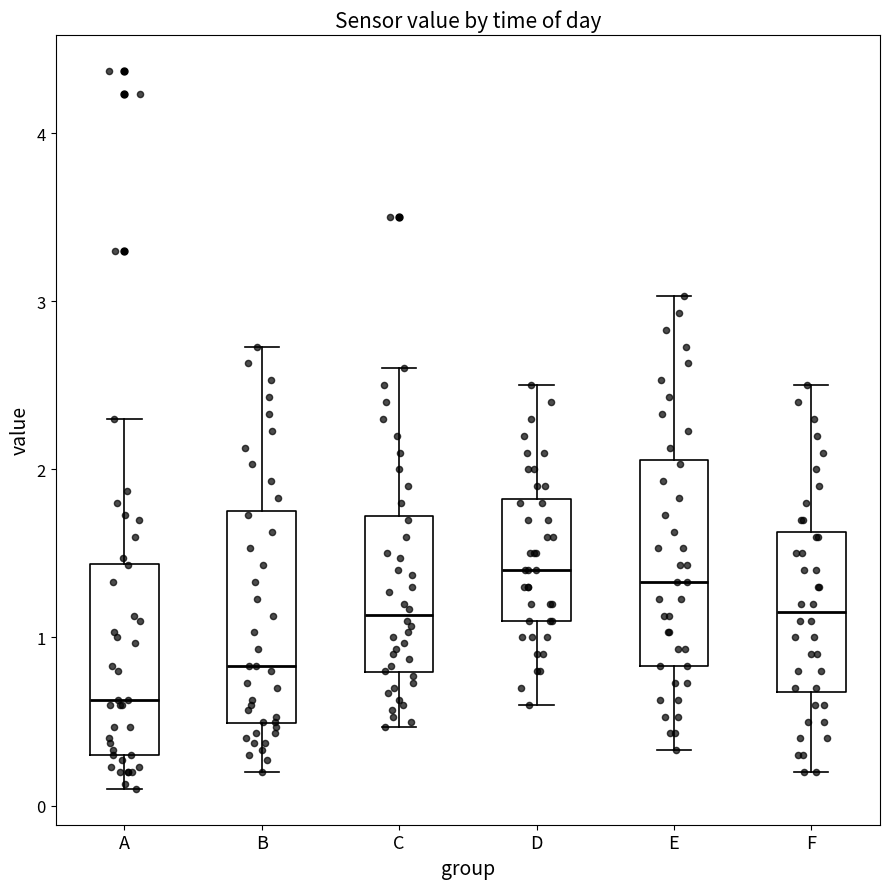

Reading left to right, read every box against the y-axis: the position of its median line, the range the box covers, and the ends of its whiskers. The values are not printed on the chart, so give them approximately, as read against the axis.

A: median 0.6, box 0.3 to 1.4, whiskers 0.1 to 2.3
B: median 0.8, box 0.5 to 1.8, whiskers 0.2 to 2.7
C: median 1.1, box 0.8 to 1.7, whiskers 0.5 to 2.6
D: median 1.4, box 1.1 to 1.8, whiskers 0.6 to 2.5
E: median 1.3, box 0.8 to 2.1, whiskers 0.3 to 3.0
F: median 1.2, box 0.7 to 1.6, whiskers 0.2 to 2.5